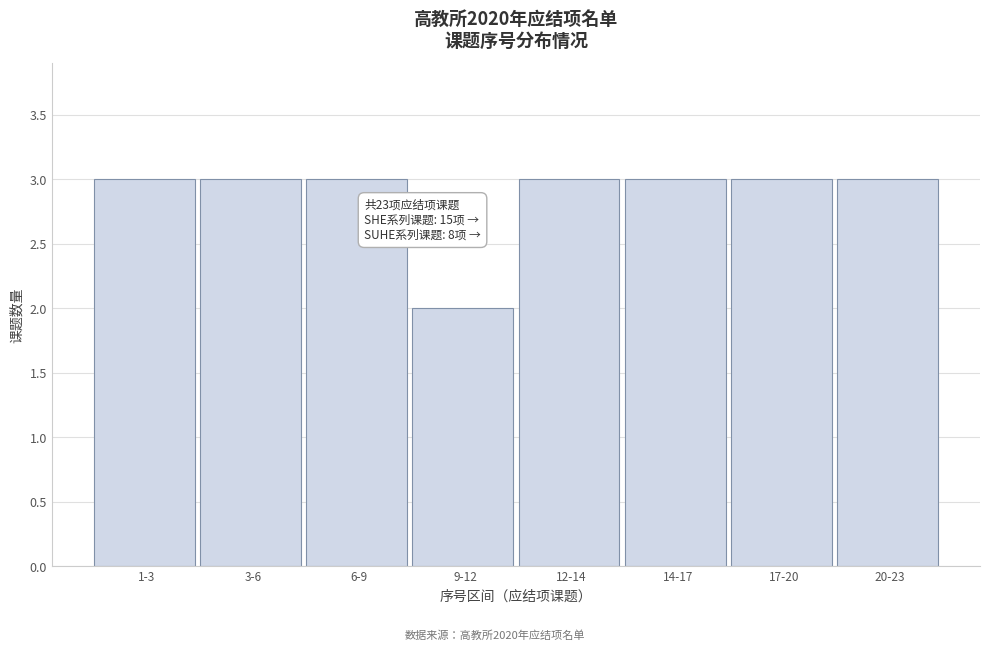

Reading left to right, extract all data points from this chart.

3	3	3	2	3	3	3	3